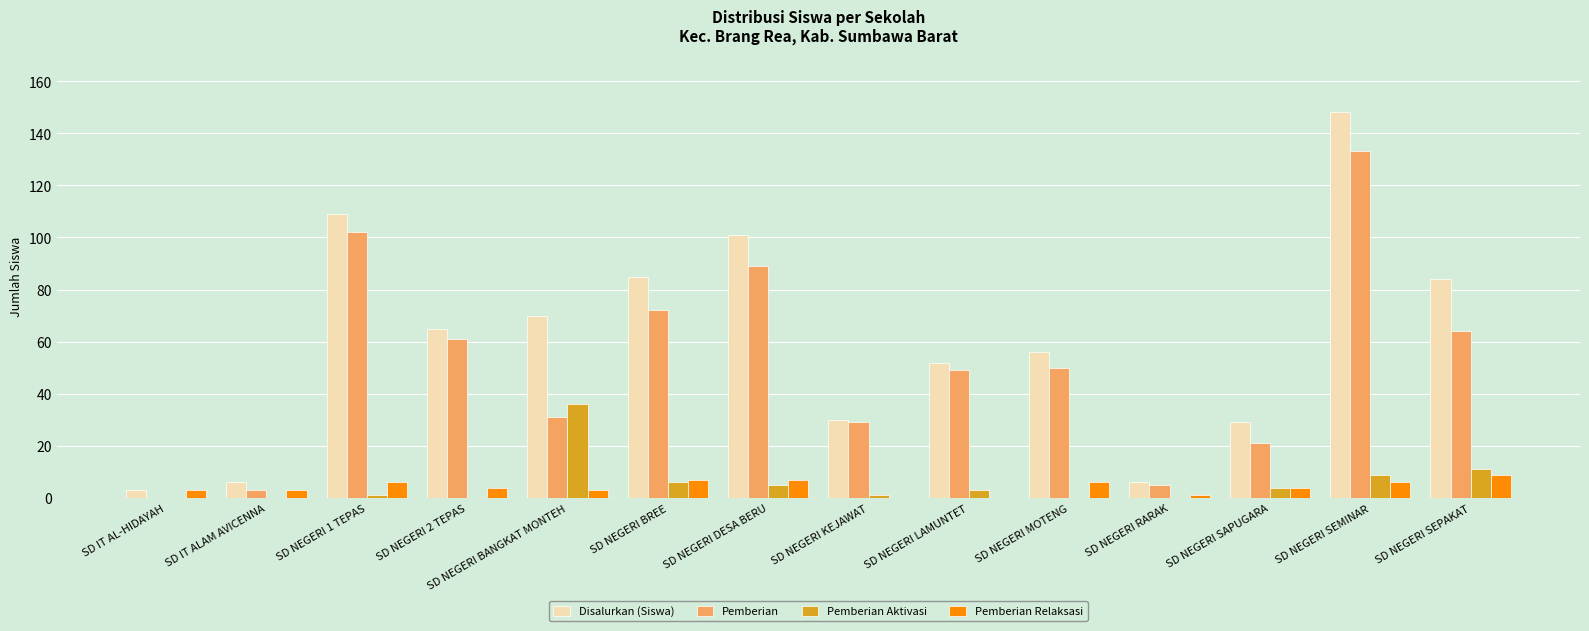

How many distinct data groups are displayed?

4